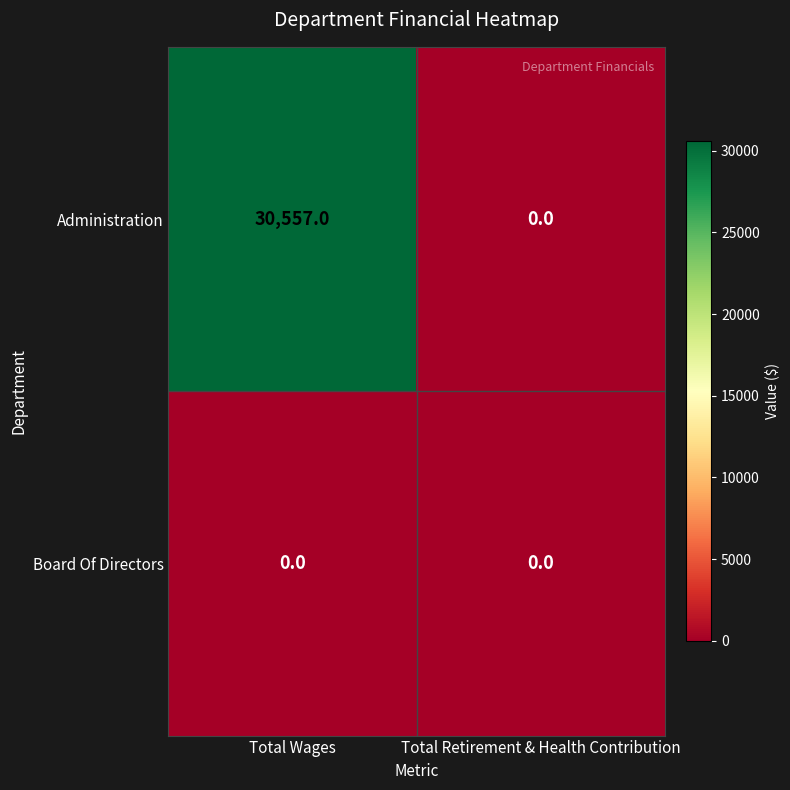

What is the total value across all series at Total Wages?

30557